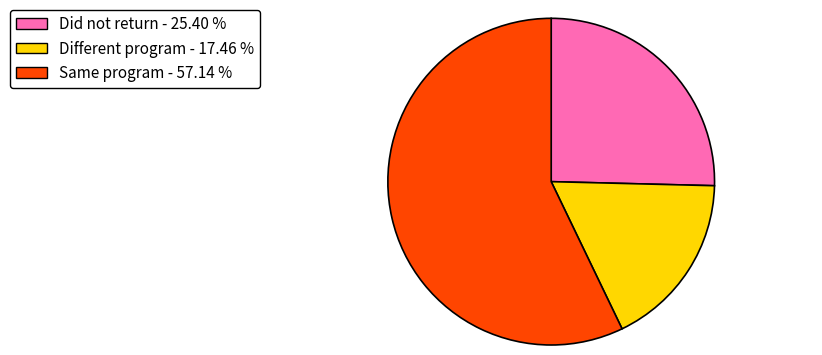

Is there a majority slice in this chart?

Yes